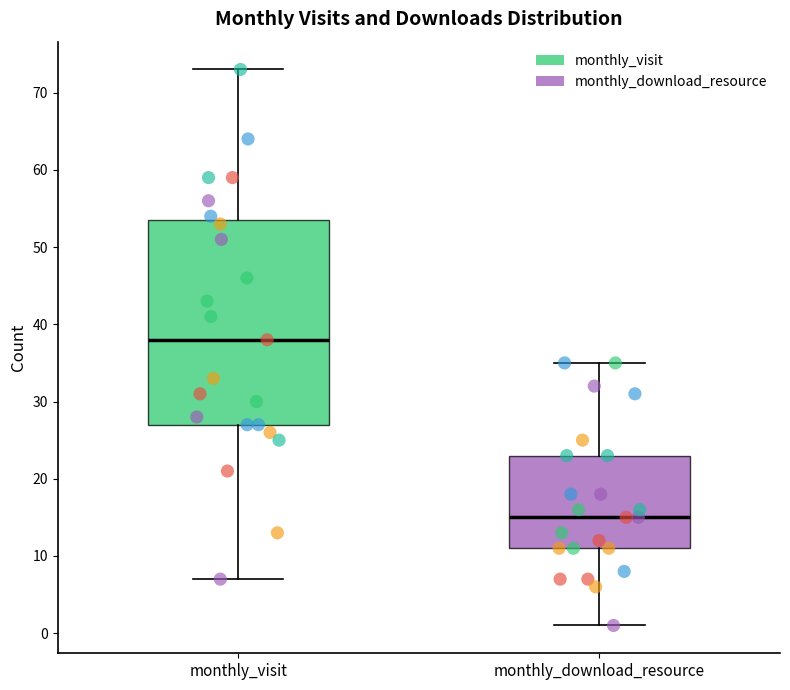

Reading left to right, transcribe this box plot: for each box, give where its median line is, the range the box spans, and where its two whiskers end, as read against the y-axis. The values are not printed on the chart, so give them approximately, as read against the axis.

monthly_visit: median 38, box 27 to 54, whiskers 7 to 73
monthly_download_resource: median 15, box 11 to 23, whiskers 1 to 35